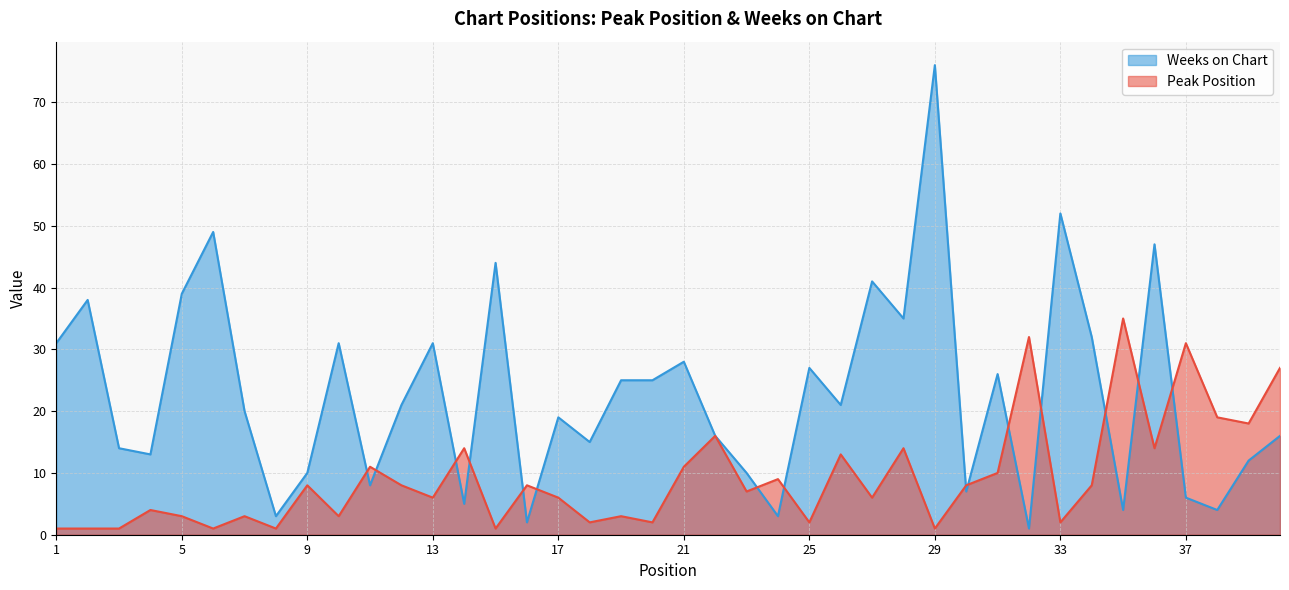

Is the value of Weeks on Chart at 40 greater than the value of Peak Position at 3?

Yes